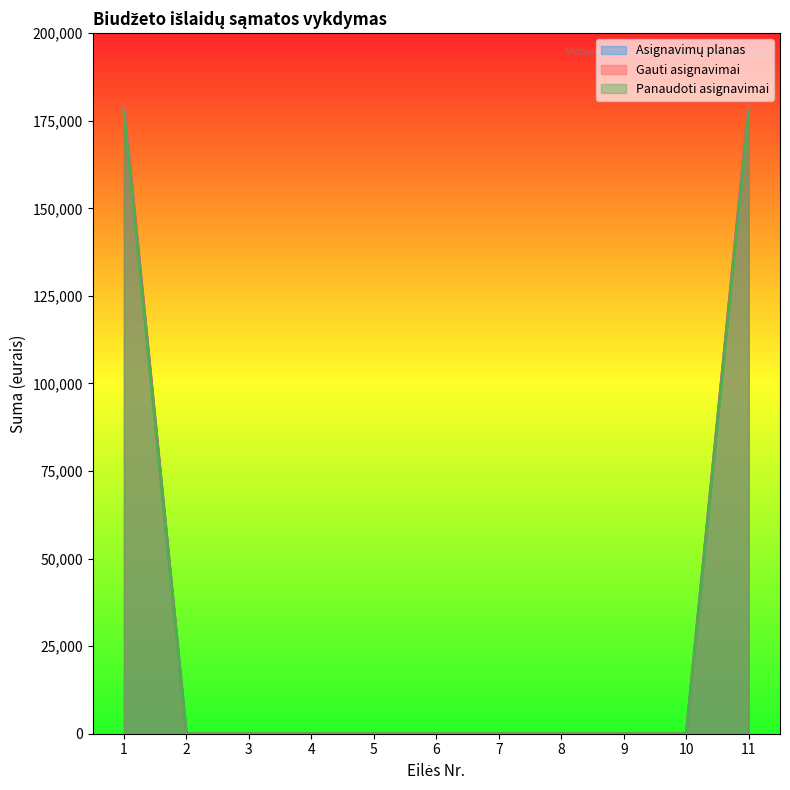

The value of Gauti asignavimai at 3 is 80579.6. True or false?

False